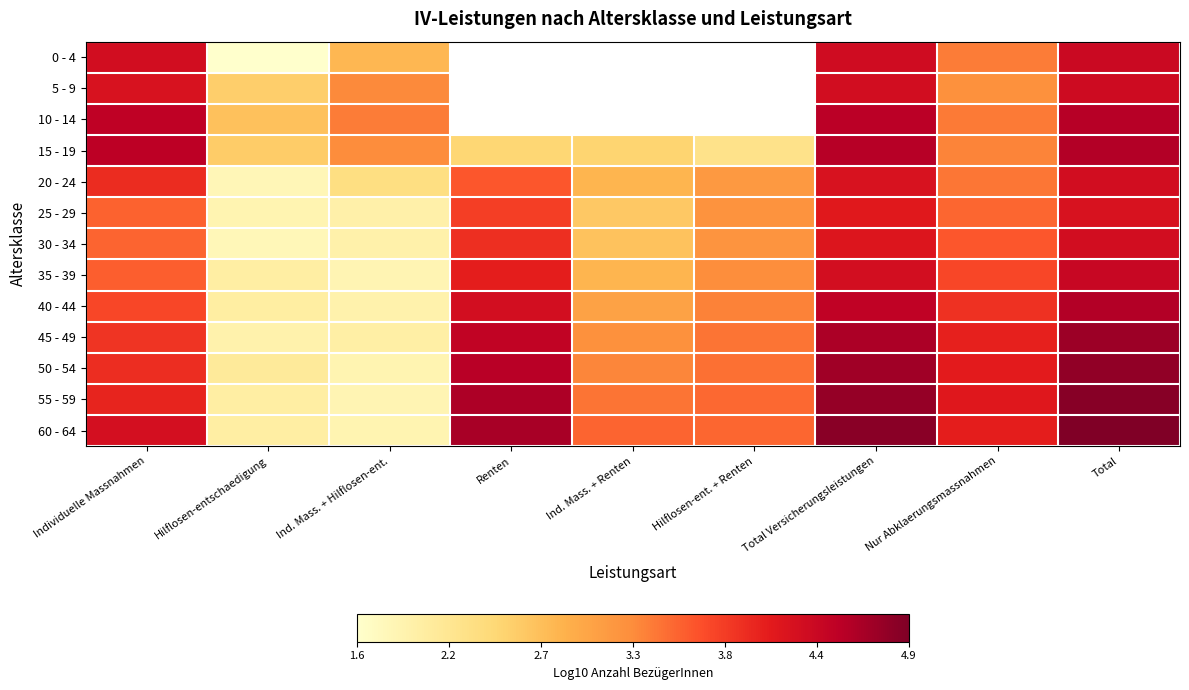

Rank the series by their maximum value, from highest to lowest.

60 - 64, 55 - 59, 50 - 54, 45 - 49, 40 - 44, 15 - 19, 10 - 14, 35 - 39, 0 - 4, 5 - 9, 20 - 24, 30 - 34, 25 - 29